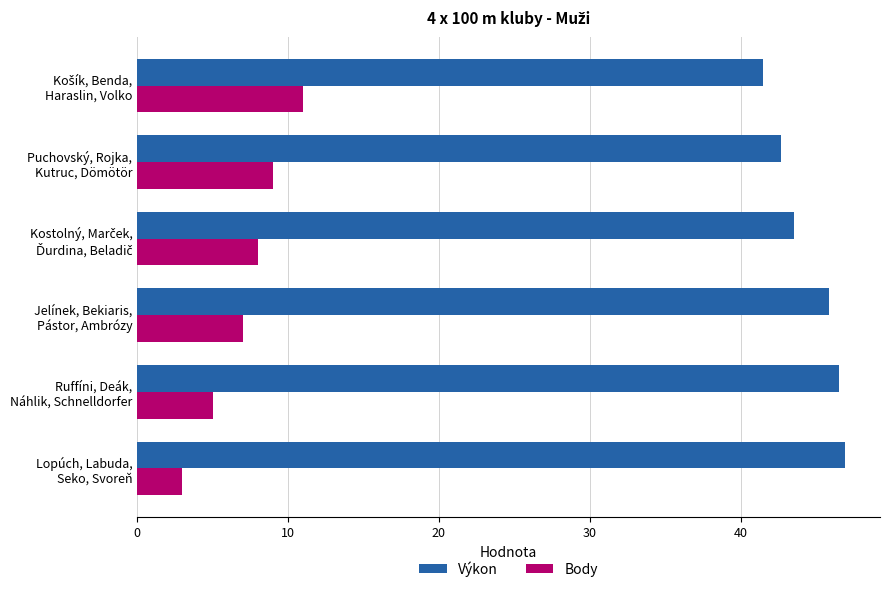

List the series in order of their overall mean, highest first.

Výkon, Body